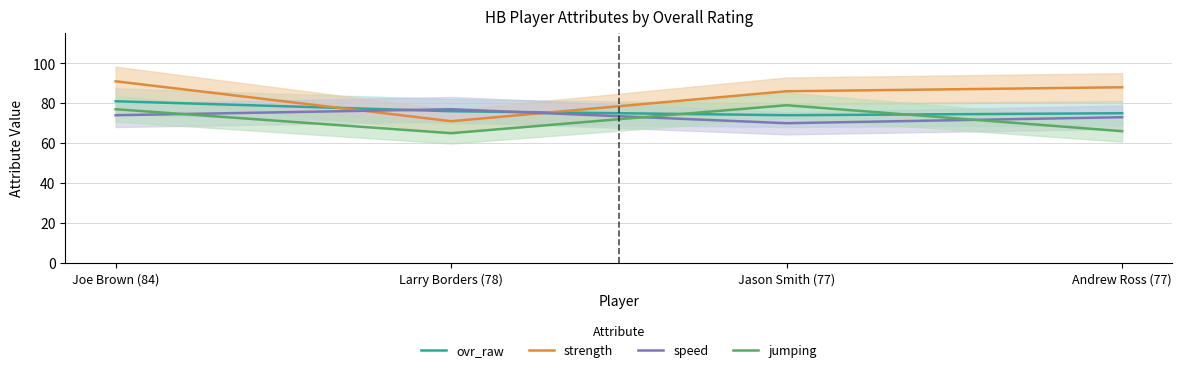

True or false: strength and jumping intersect in this chart.

False